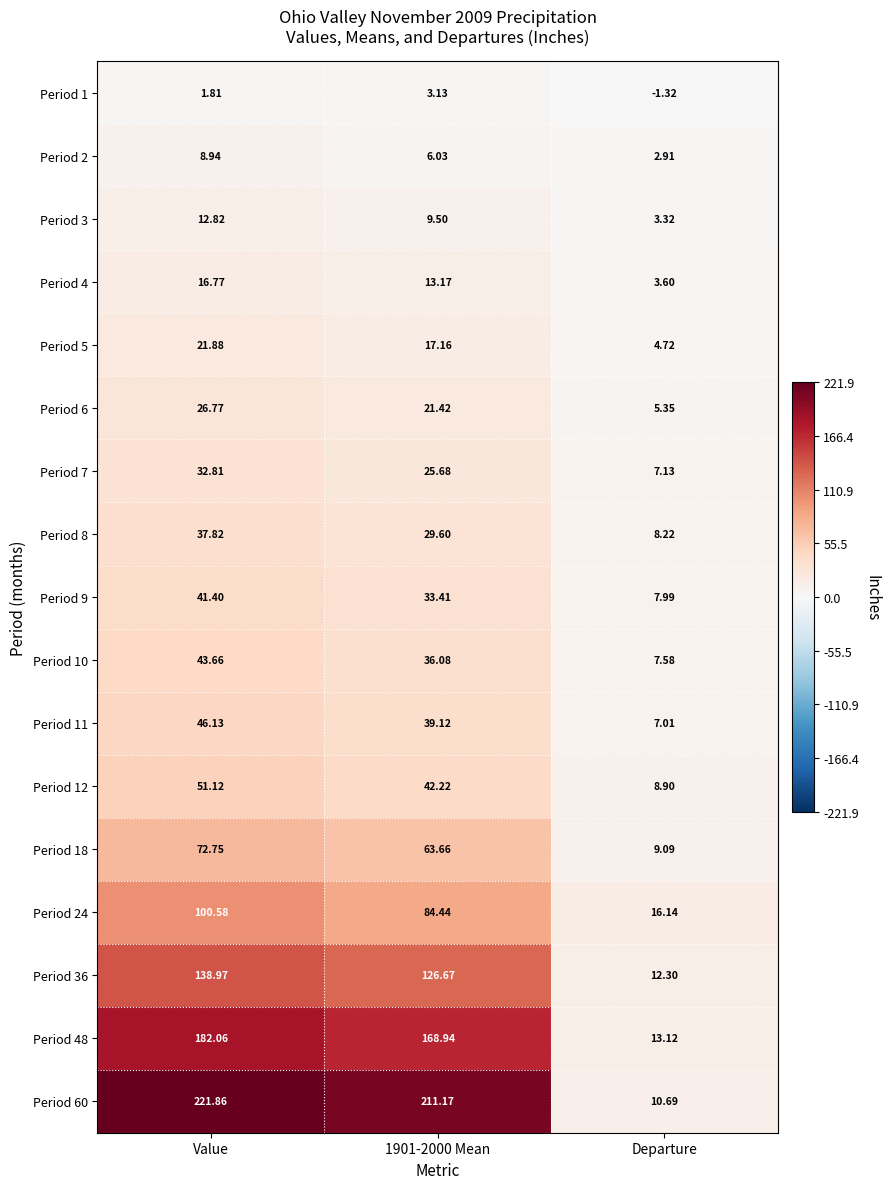

Which category has the highest value across all series?

Value